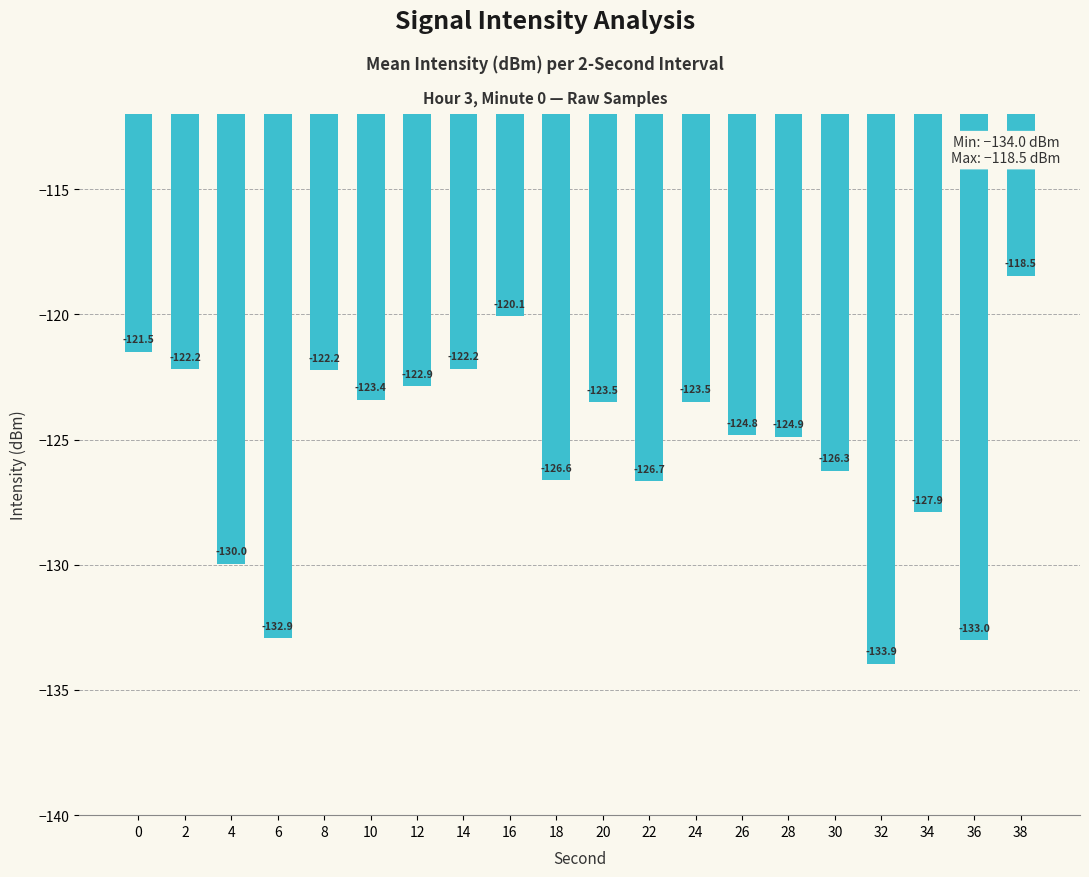

What is the difference between the second highest and minimum values?

13.9